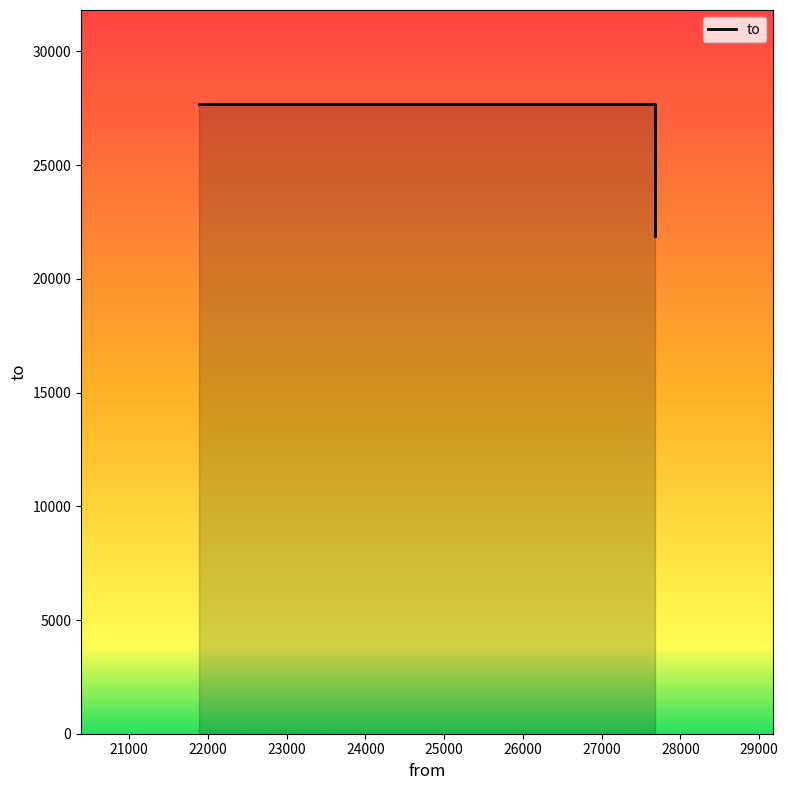

What is the difference between the second highest and minimum values?

5779